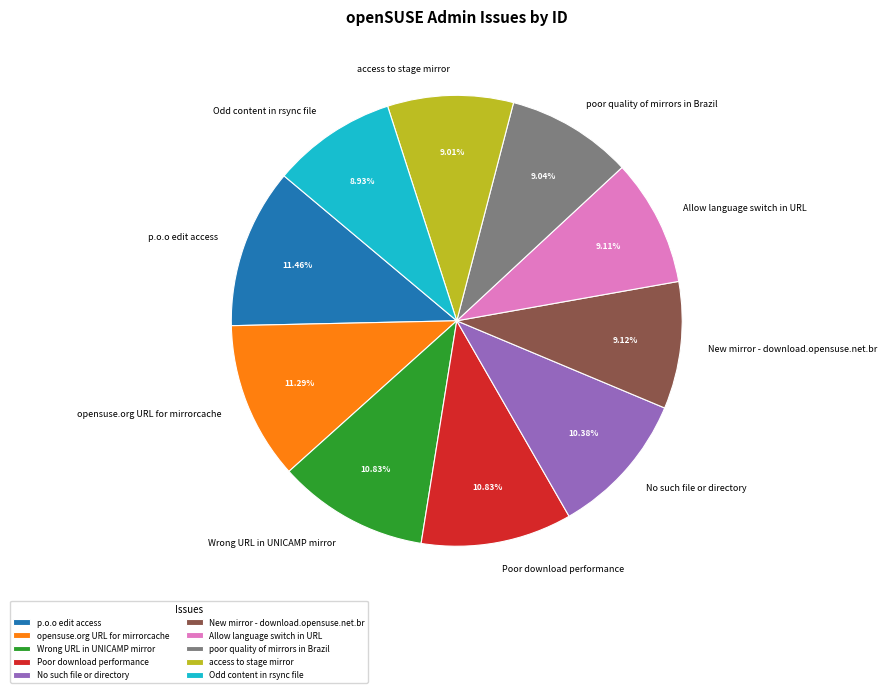

To the nearest percent, what portion does Allow language switch in URL represent?

9%